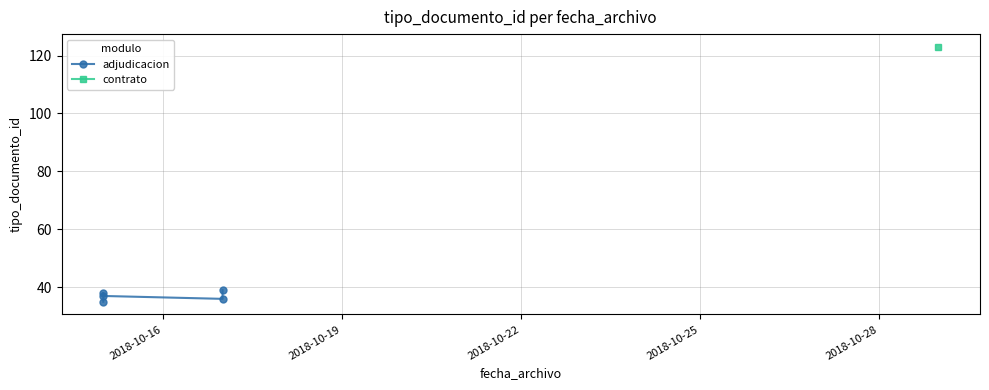

What is the minimum value shown in the chart?

35